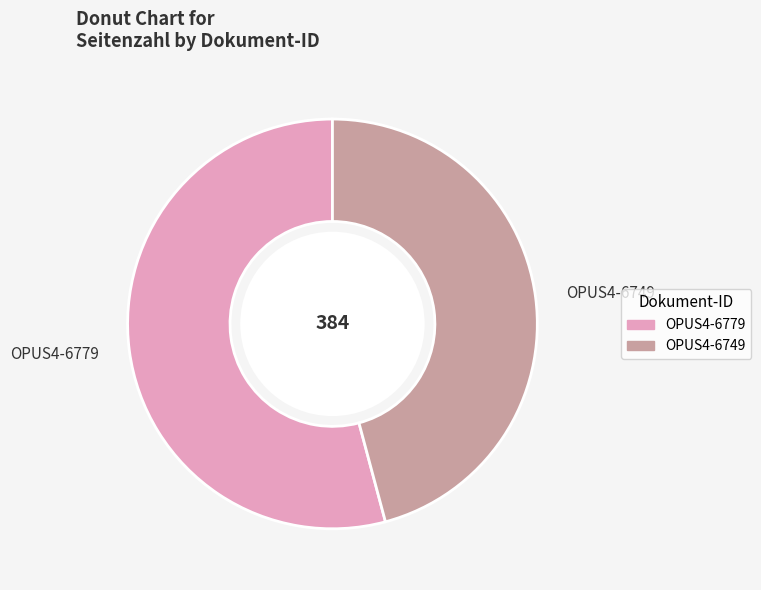

The OPUS4-6779 slice represents 63% of the pie. True or false?

False